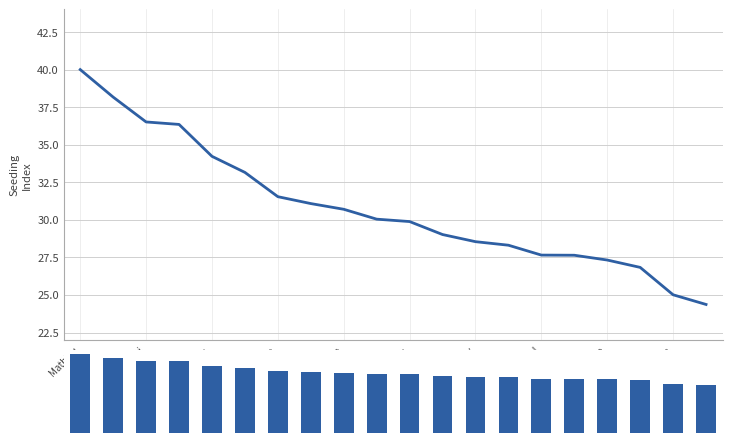

Reading right to left, extract all data points from this chart.

Seeding Index: 24.4	25.0	26.8	27.3	27.6	27.7	28.3	28.5	29.0	29.9	30.0	30.7	31.1	31.5	33.2	34.2	36.4	36.5	38.2	40.0
FSF Score: 72.7	74.6	80.0	81.5	82.4	82.4	84.4	85.1	86.5	89.1	89.6	91.5	92.7	94.0	98.9	102.0	108.4	108.9	113.8	119.3